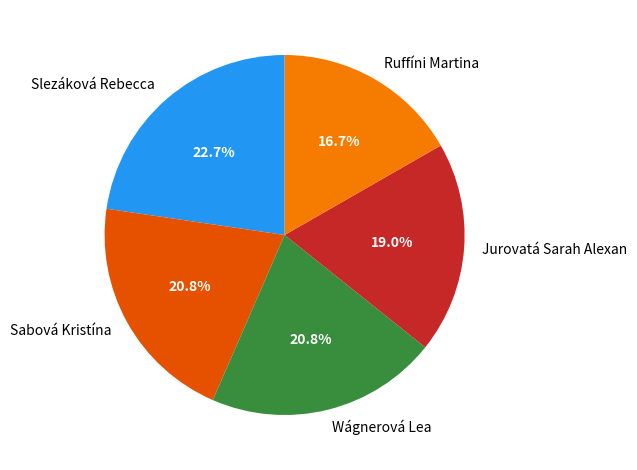

Which category has the biggest portion of the pie?

Slezáková Rebecca